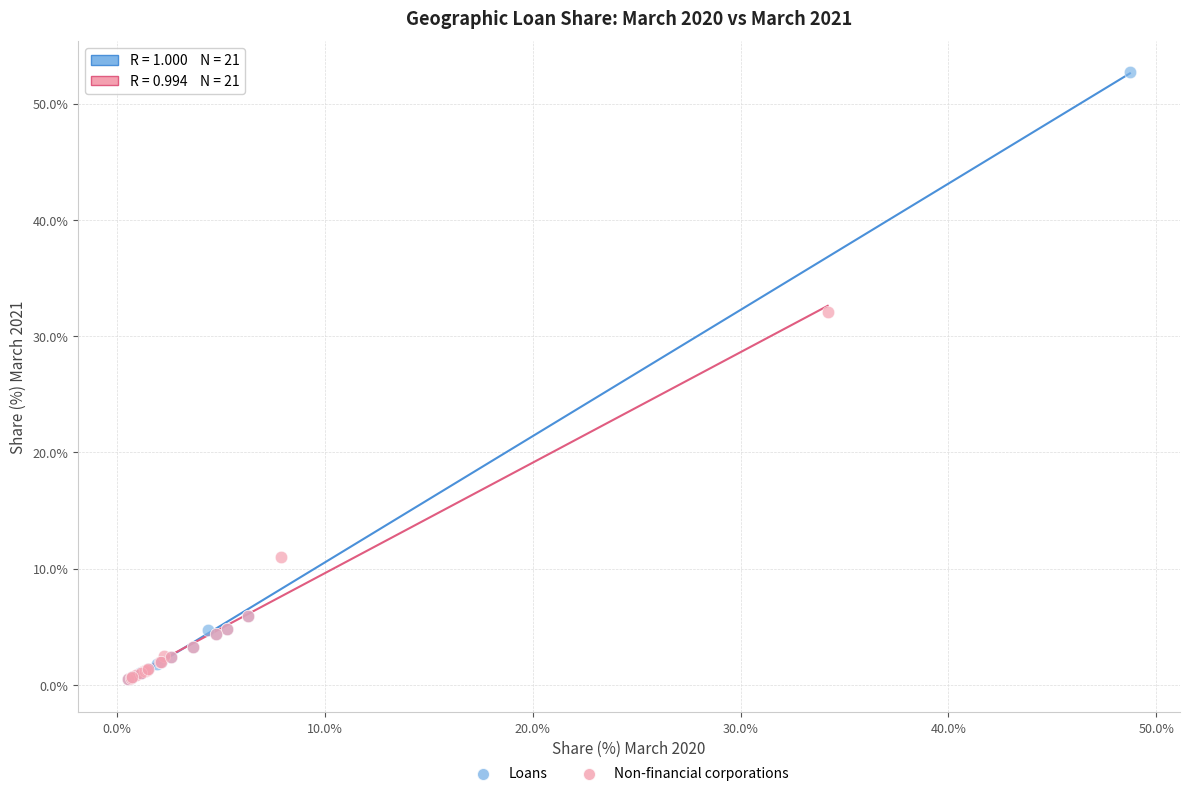

Which series has the largest Y range (max minus min)?

Loans